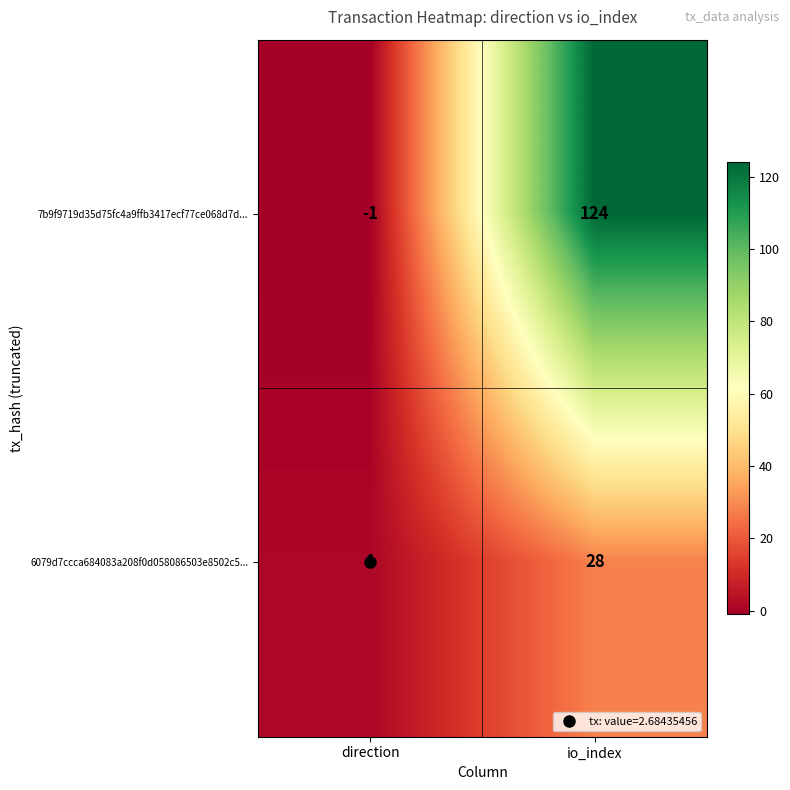

What is the sum of all 7b9f9719d35d75fc4a9ffb3417ecf77ce068d7d... values?

123